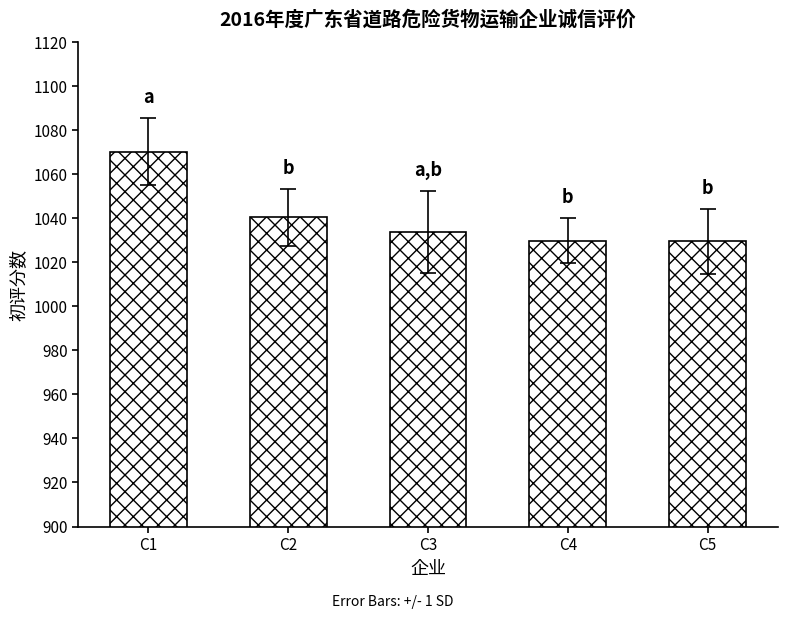

What is the change in value from C1 to C2?

-29.9